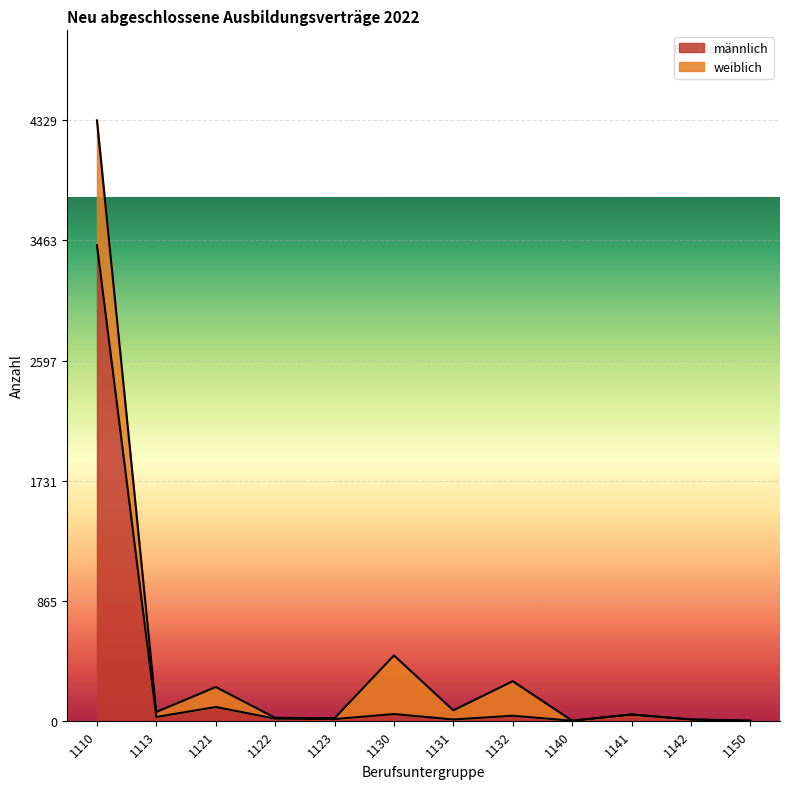

Does the chart display data point markers on the line(s)?

No